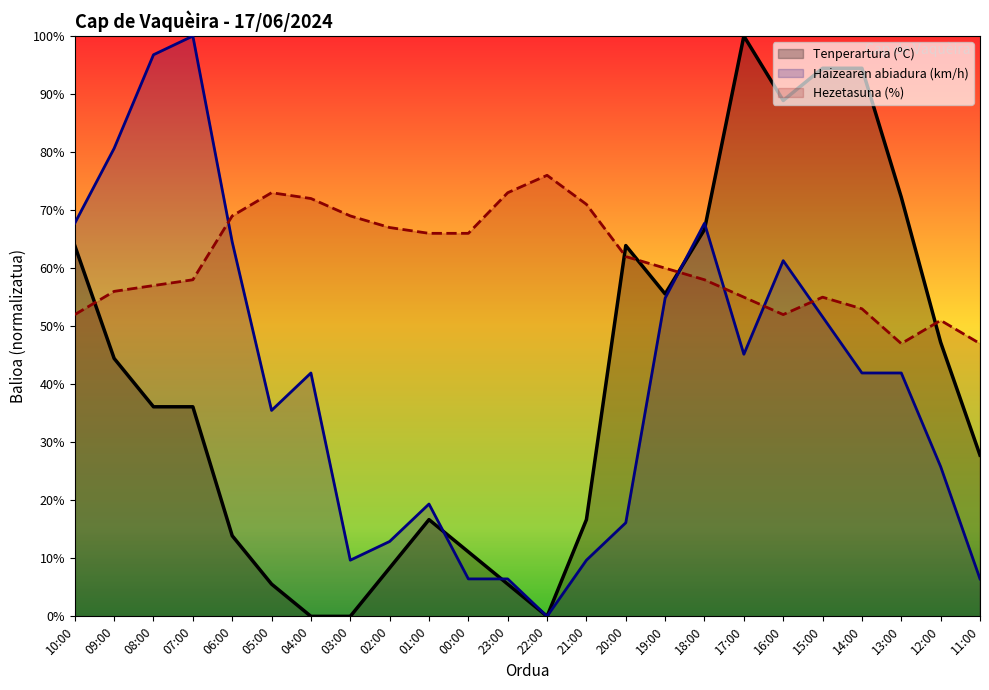

How many lines are shown in the chart?

3